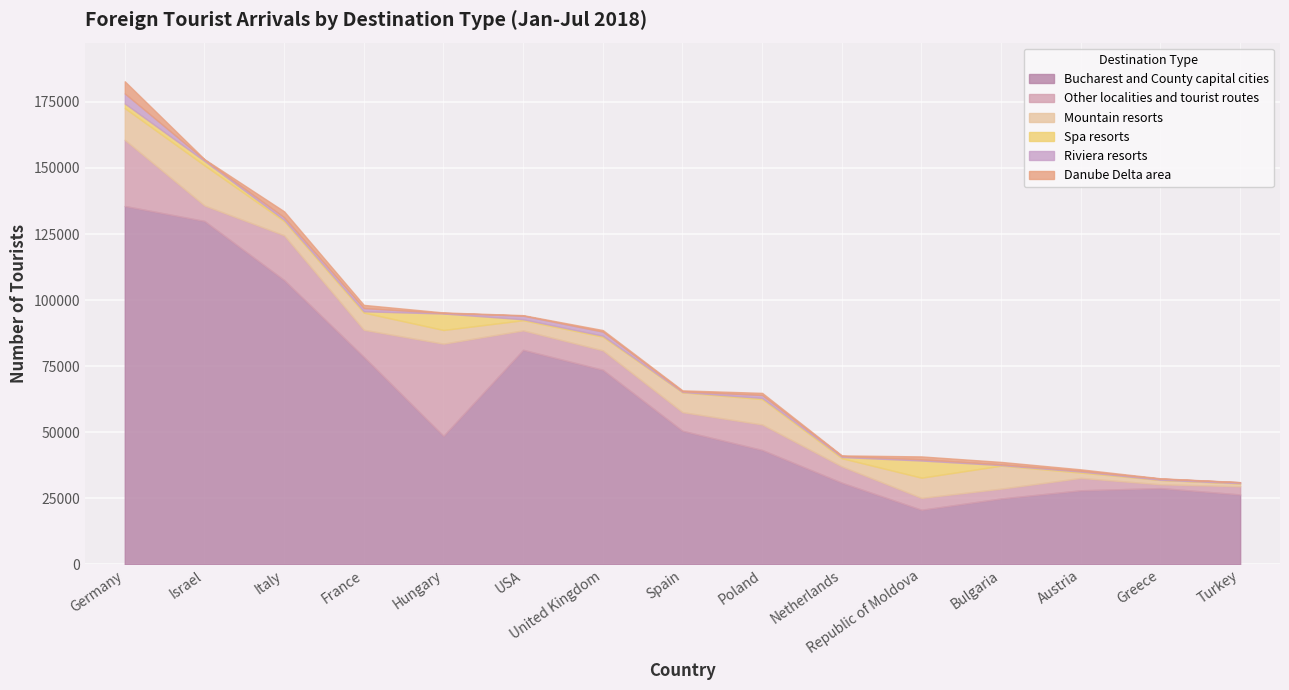

True or false: Other localities and tourist routes and Danube Delta area intersect in this chart.

False